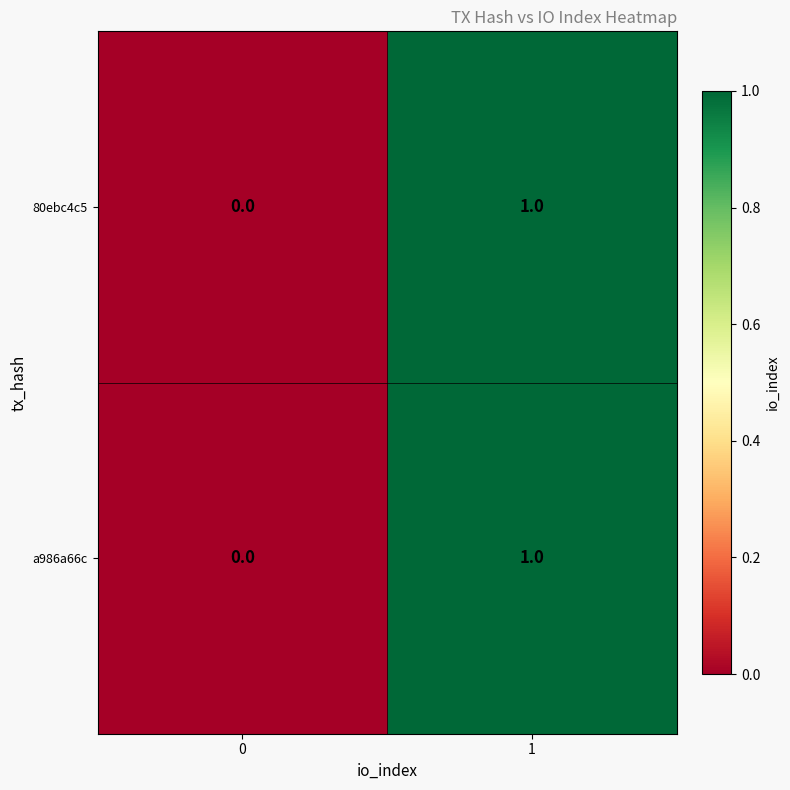

Is the value of 80ebc4c5 at 0 greater than the value of a986a66c at 1?

No